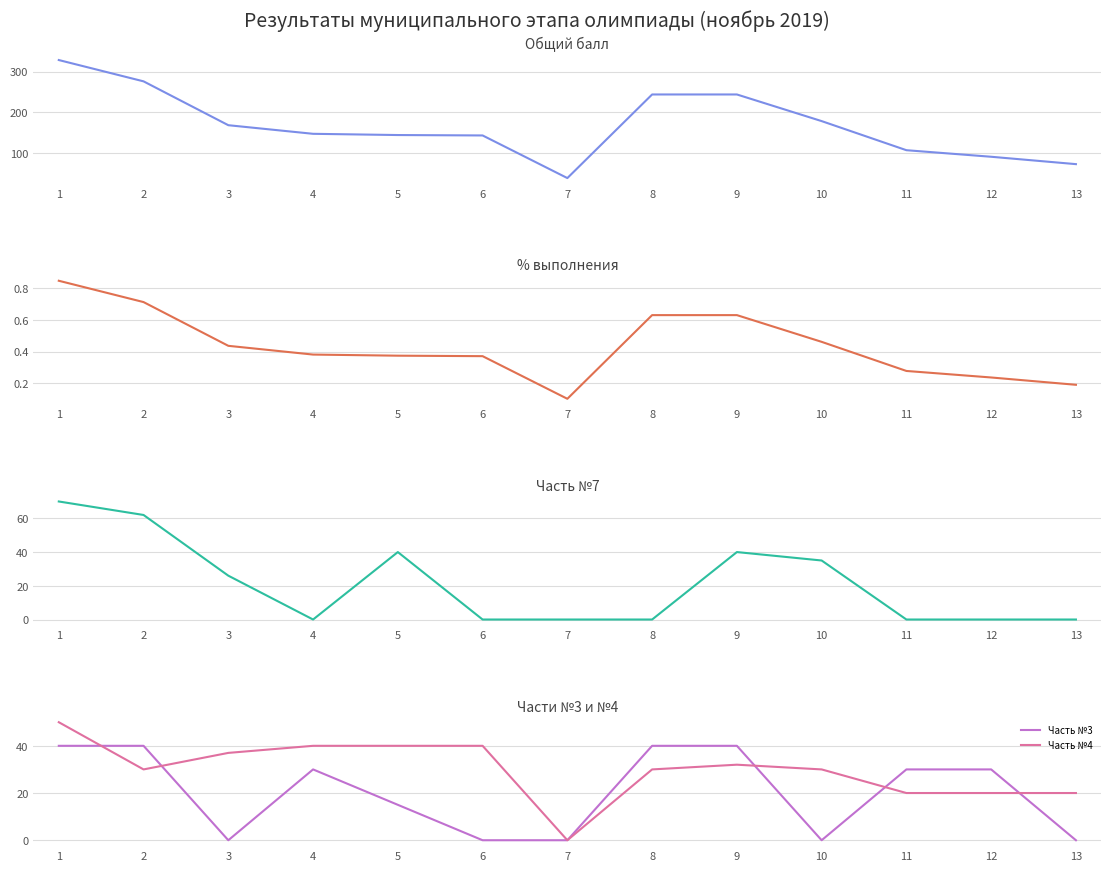

How many categories are shown in the chart?

13